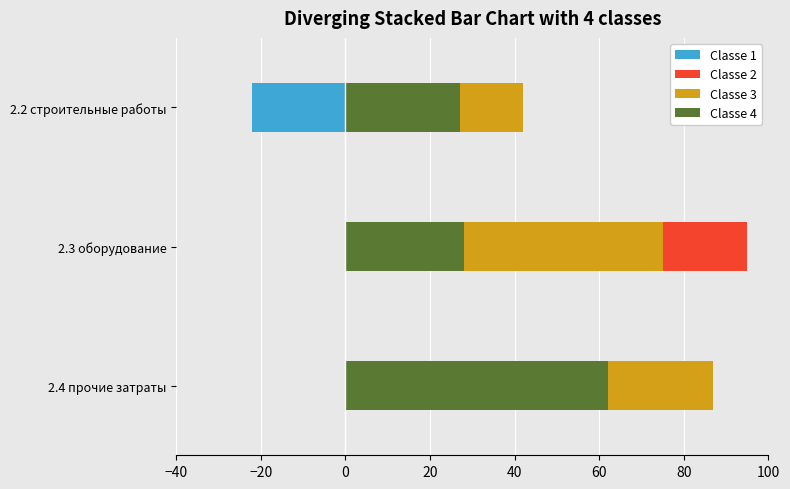

What is the difference between the maximum and minimum values in the Classe 3 series?

32